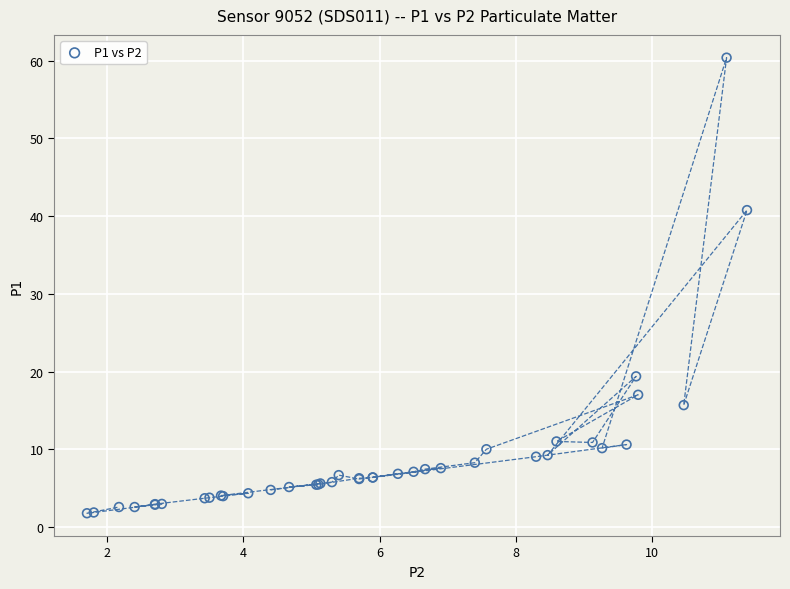

What Y value in the scatter plot is closest to 31?

40.8